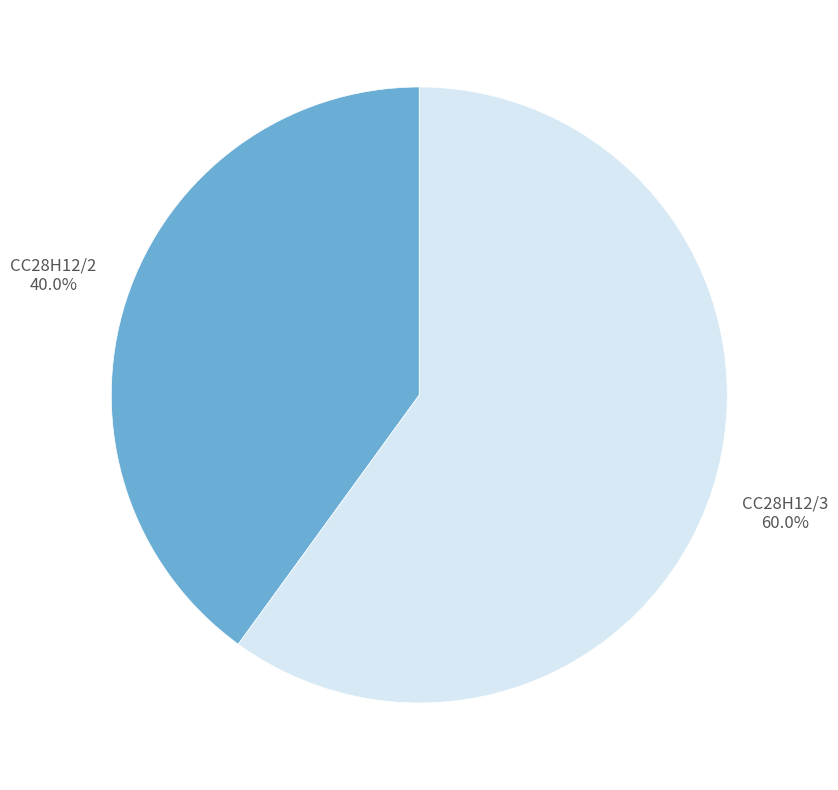

What percentage is the CC28H12/2 slice, to the nearest percent?

40%